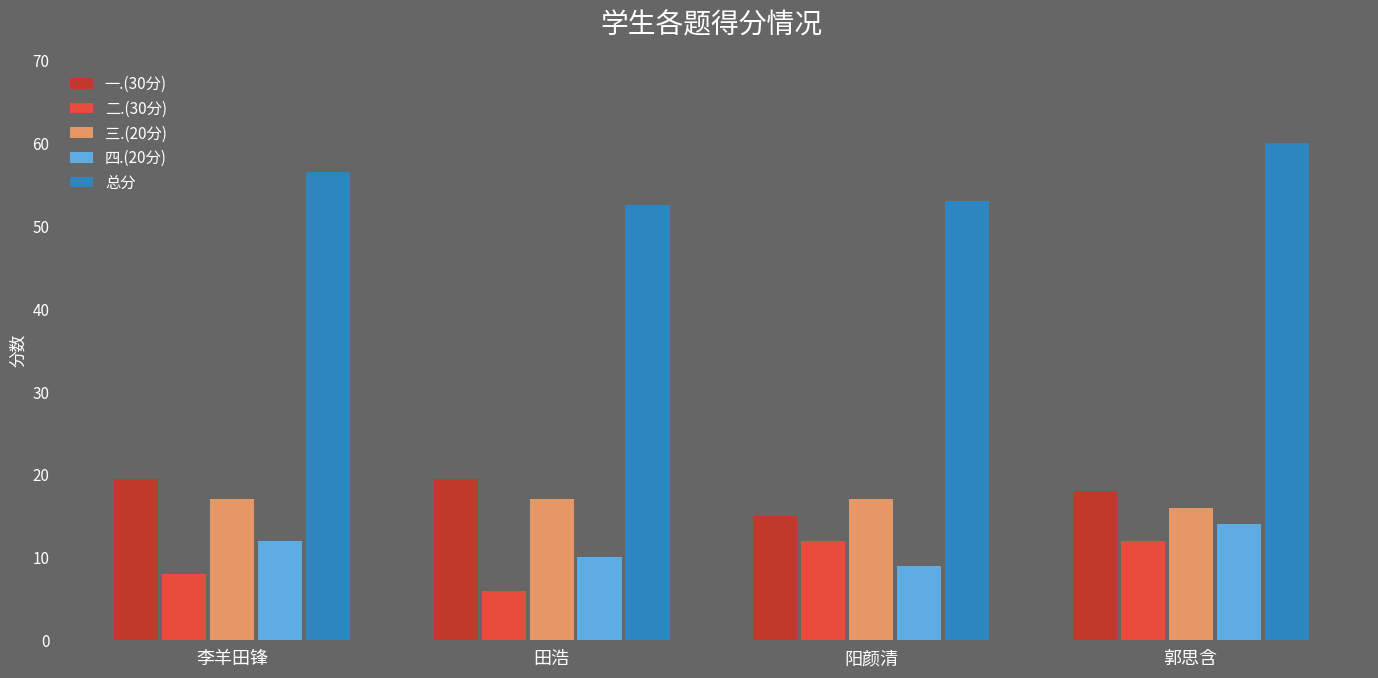

At how many categories does at least one series exceed 18?

4